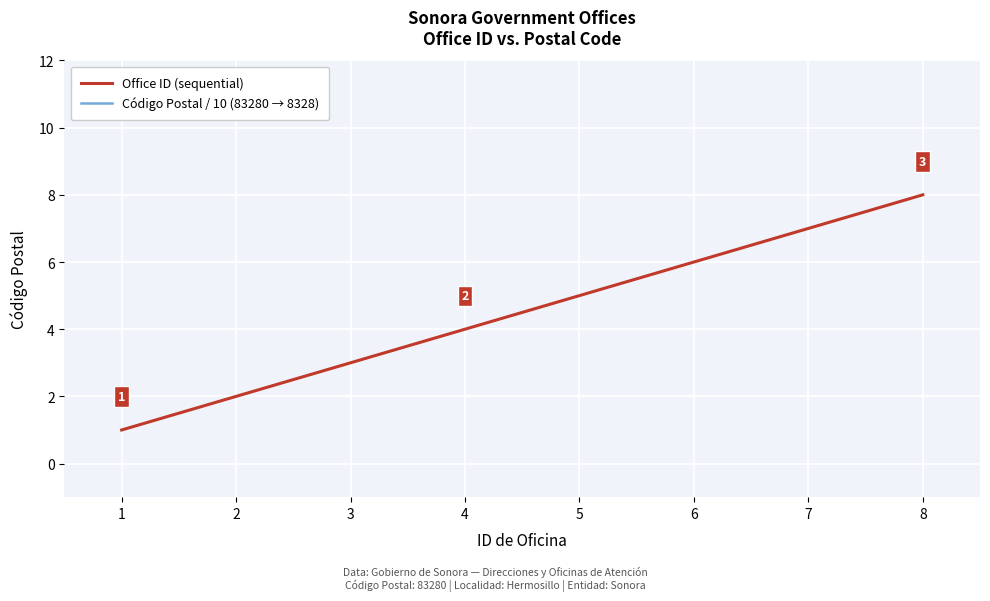

How many lines are shown in the chart?

2